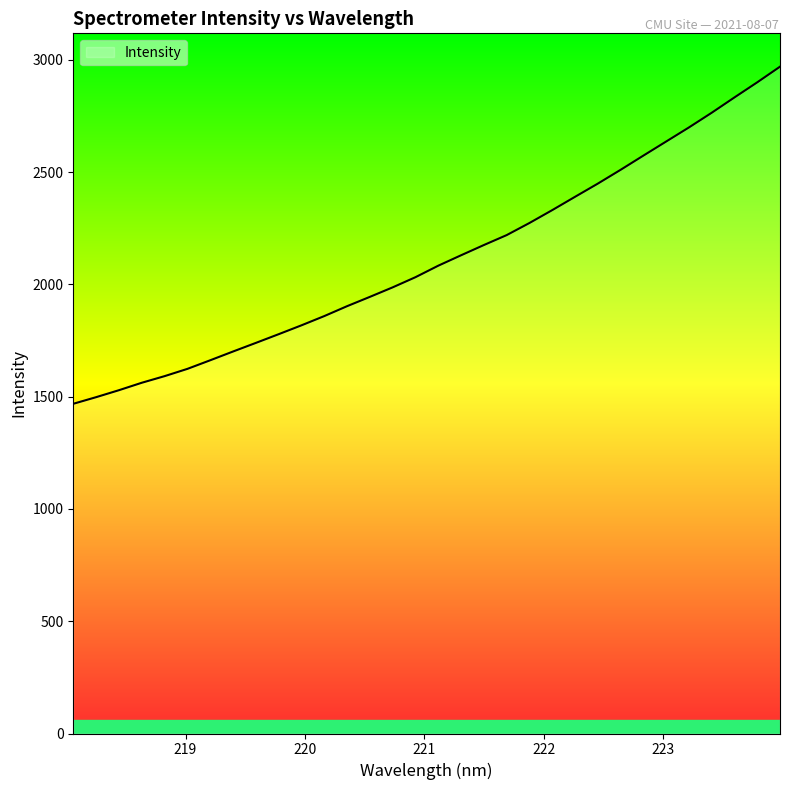

What is the difference between the maximum and minimum values?

1501.1